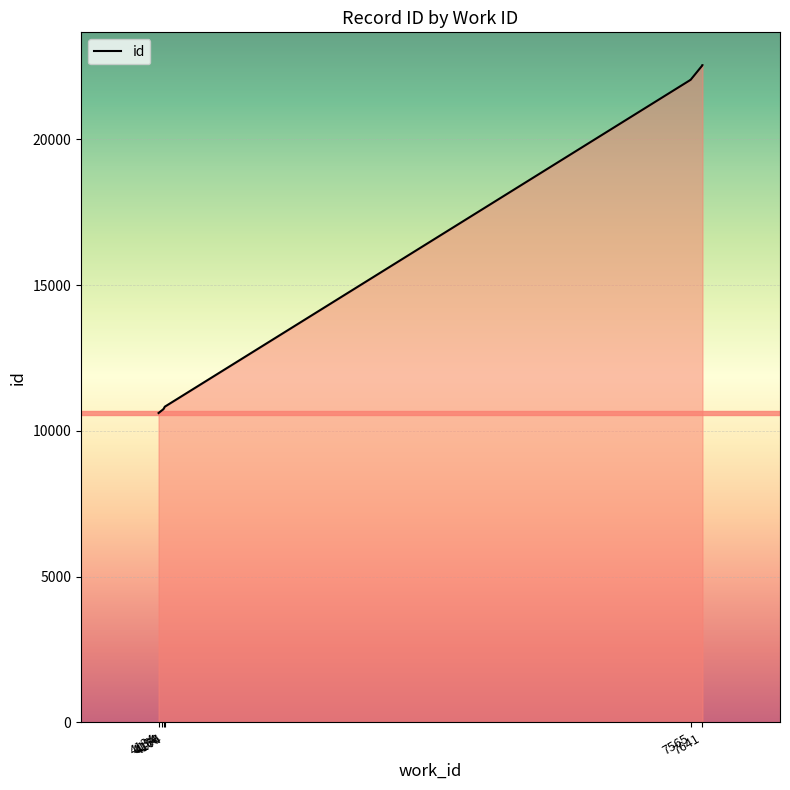

What is the difference between the maximum and minimum values?

11927